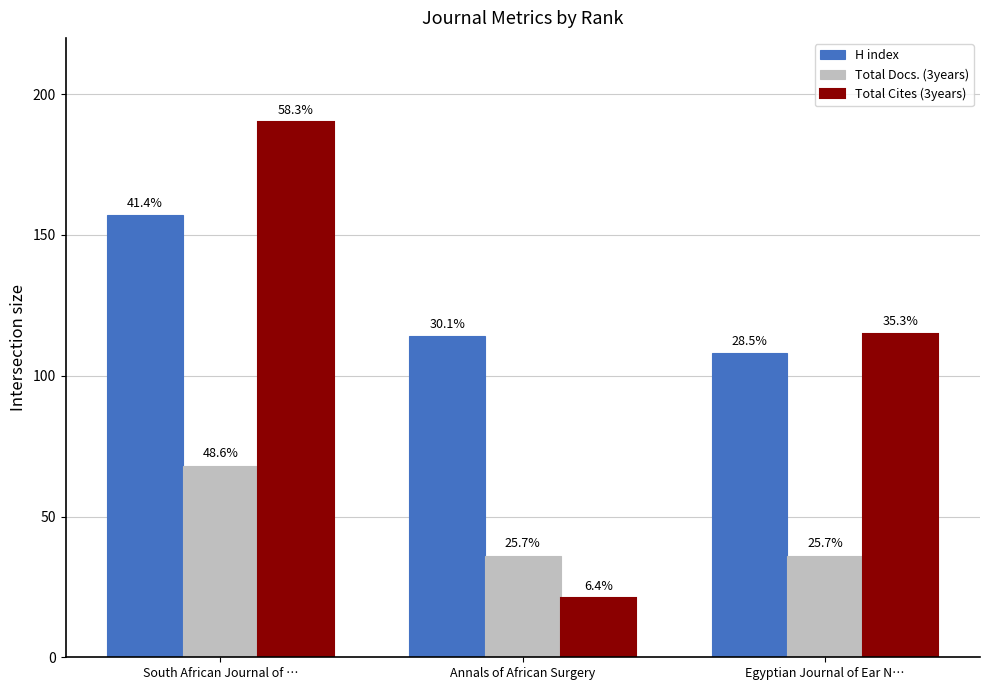

How many bars are there in each group?

3